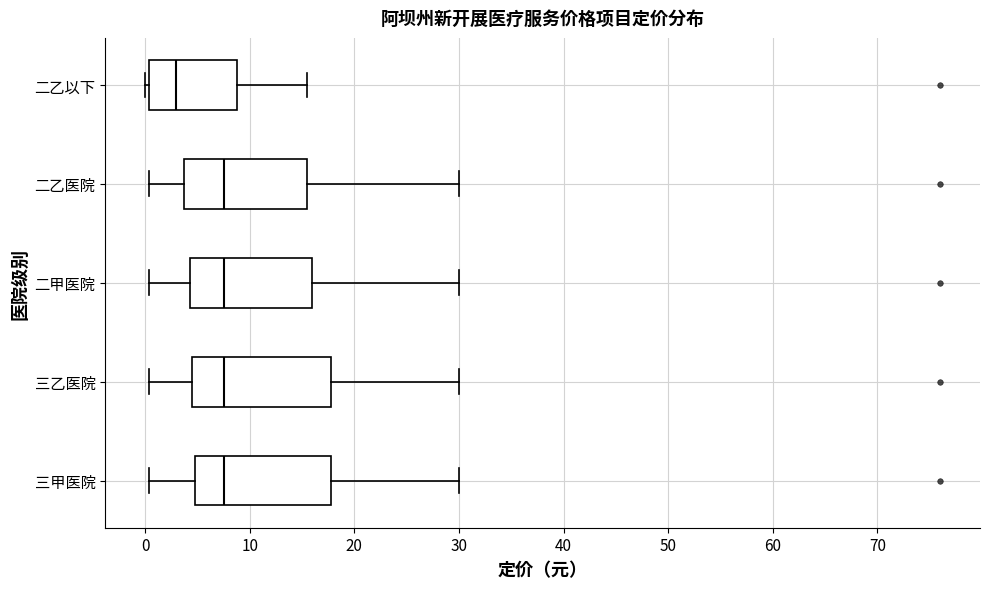

Reading bottom to top, transcribe this box plot: for each box, give where its median line is, the range the box spans, and where its two whiskers end, as read against the x-axis. The values are not printed on the chart, so give them approximately, as read against the axis.

三甲医院: median 8, box 5 to 18, whiskers 0 to 30
三乙医院: median 8, box 5 to 18, whiskers 0 to 30
二甲医院: median 8, box 4 to 16, whiskers 0 to 30
二乙医院: median 8, box 4 to 16, whiskers 0 to 30
二乙以下: median 3, box 0 to 9, whiskers 0 (just left of the box's left edge) to 16